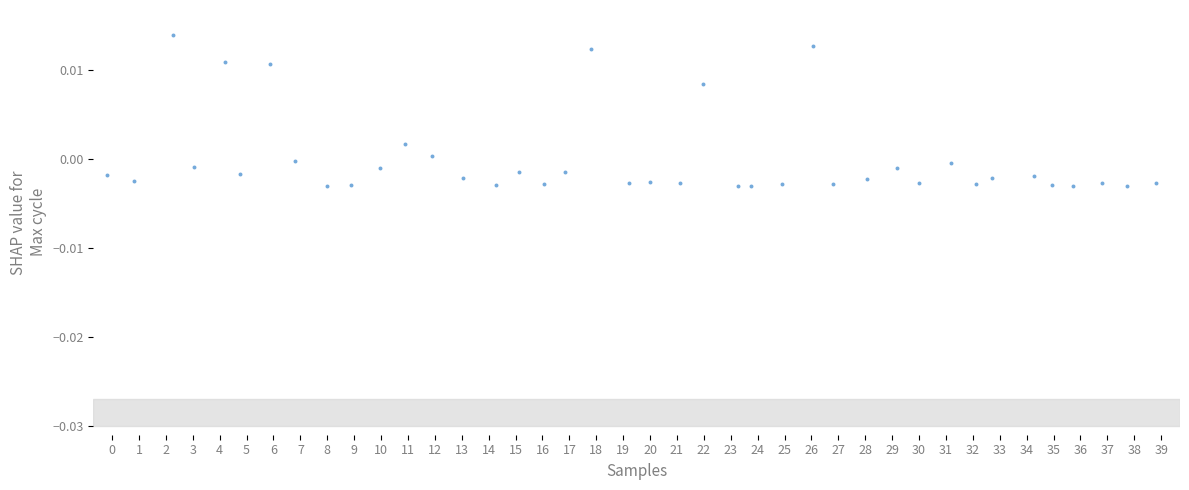

What is the range of X values (max minus min)?

39.0